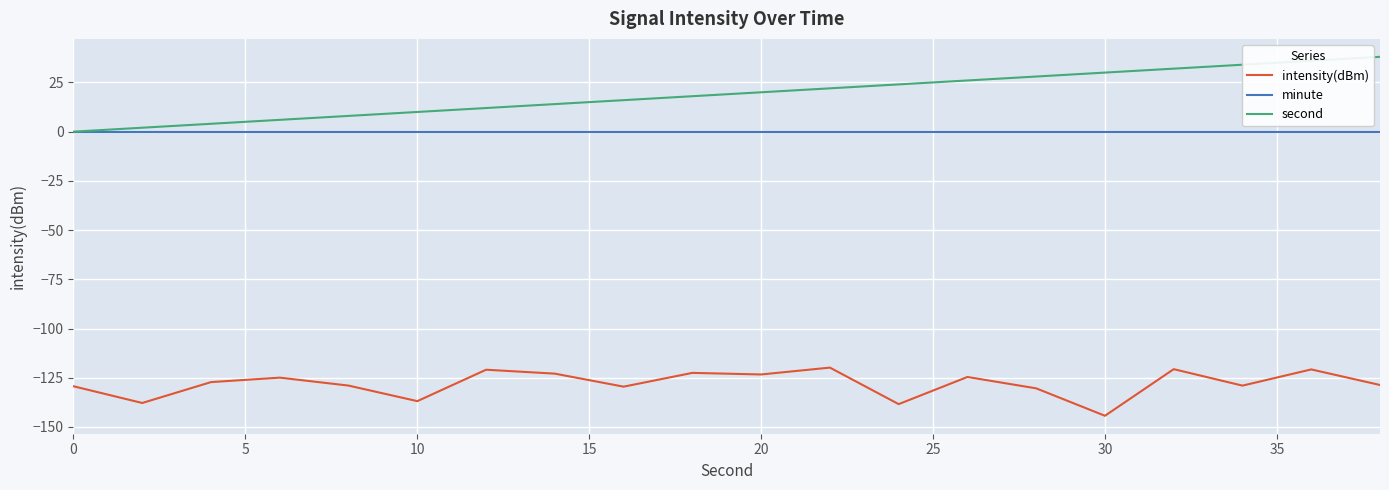

Which series has the largest total across all categories?

second